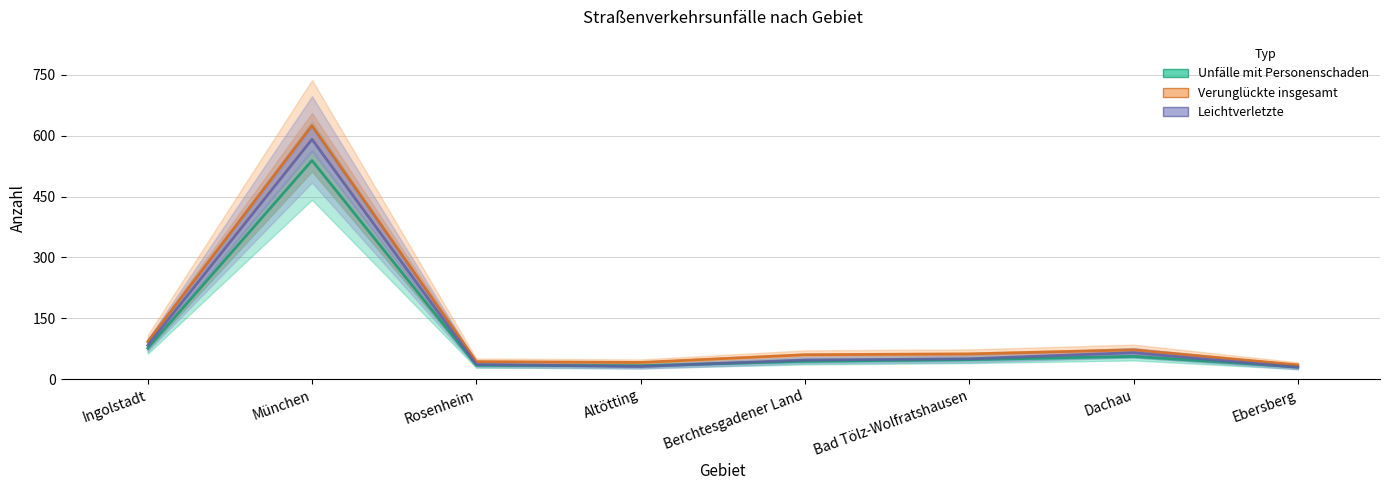

What is the difference between the highest and lowest values at Rosenheim?

9